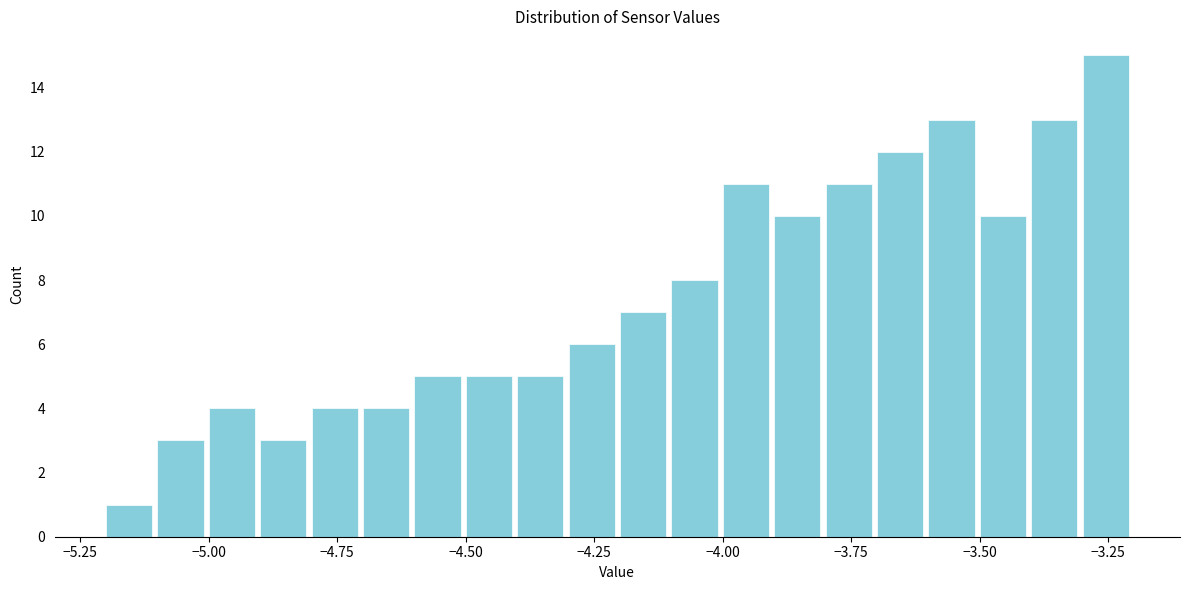

Read against the x-axis, roughly where is the centre of the tallest bar?

-3.25